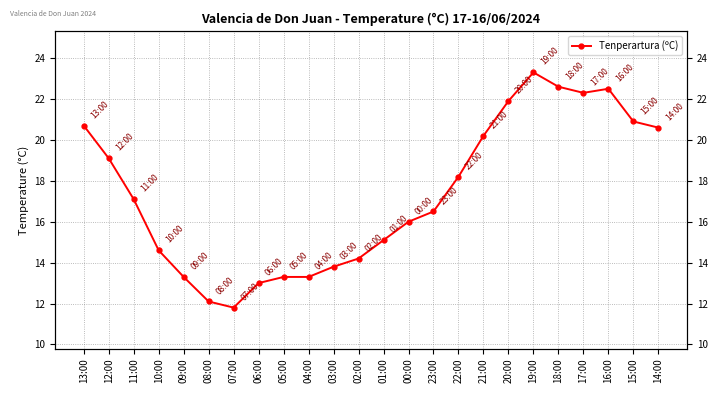

The value at 01:00 is 15.1. True or false?

True